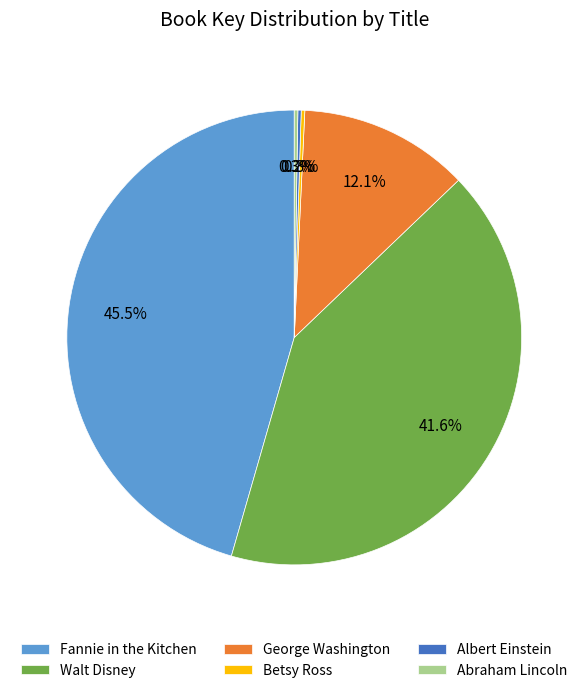

Combined, do Fannie in the Kitchen and Walt Disney account for over 50%?

Yes